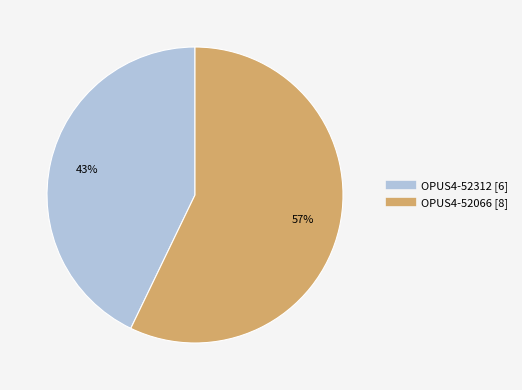

Which slice is the largest?

OPUS4-52066